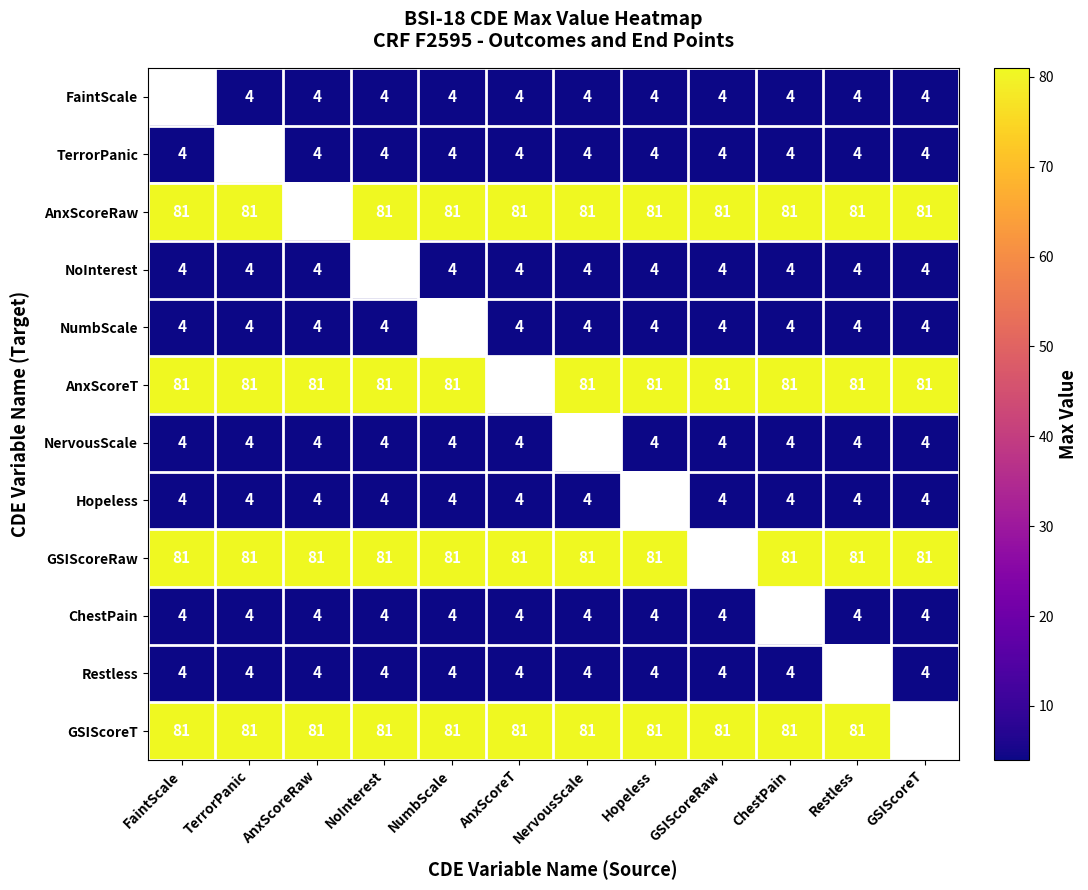

Is it true that NoInterest equals 4 at FaintScale?

True